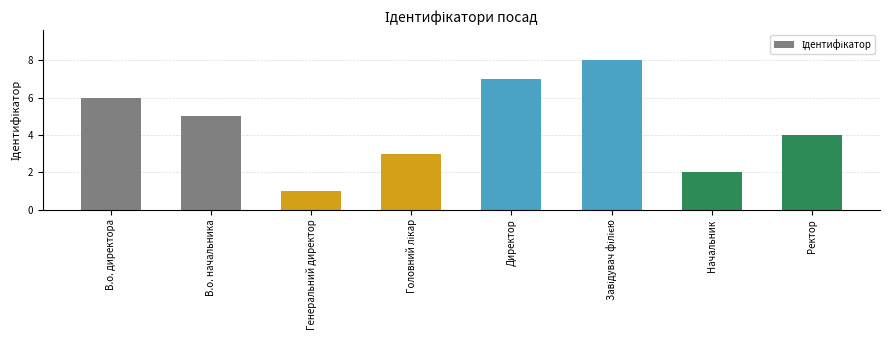

True or false: the data shows 6 at В.о. директора.

True